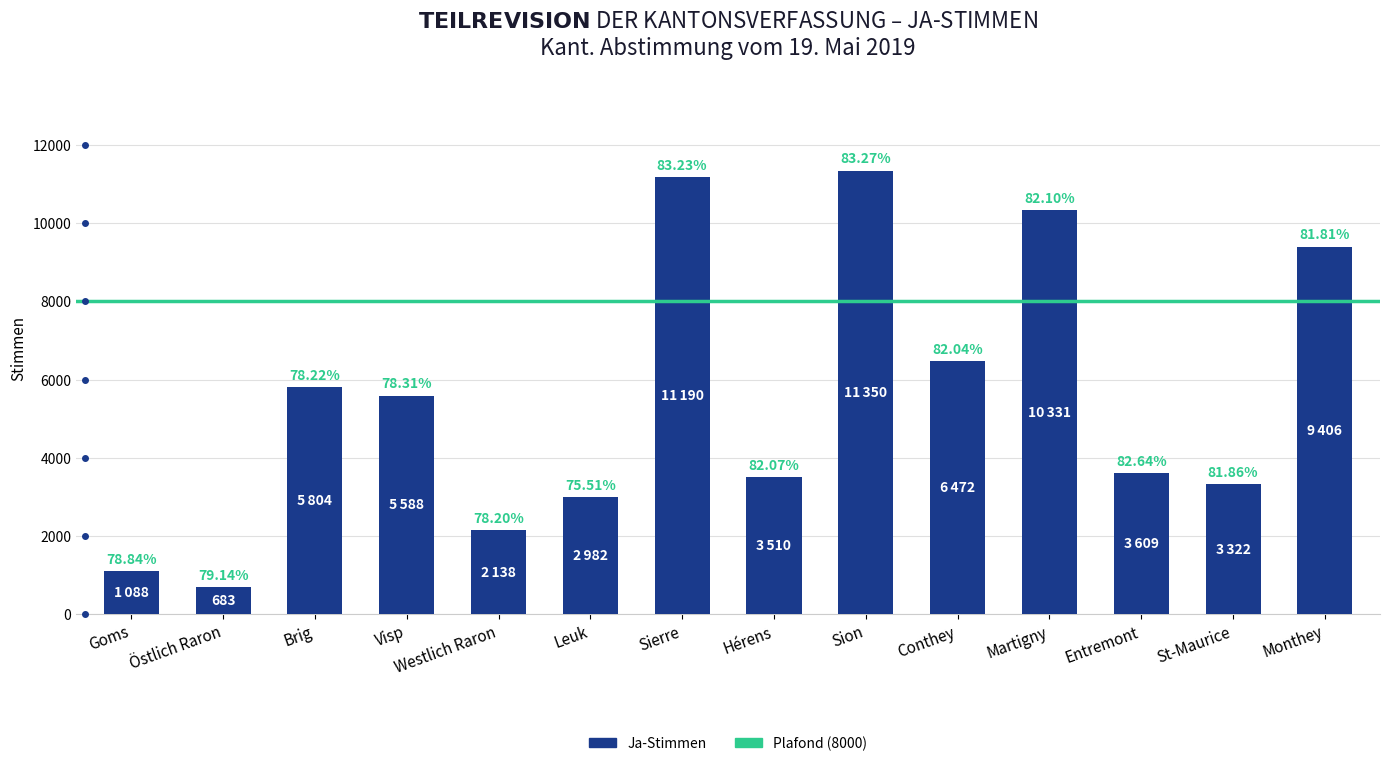

What is the label of the 14th bar from the right?

Goms